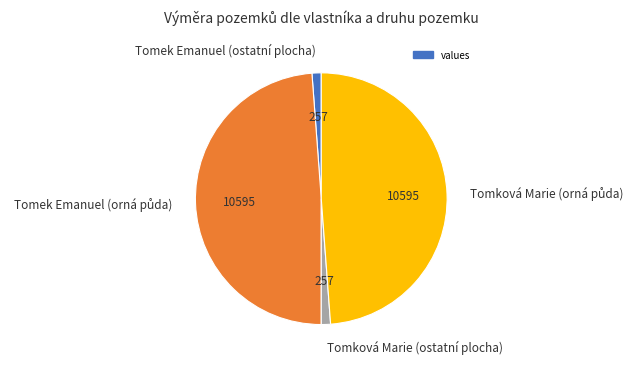

Is Tomek Emanuel (ostatní plocha) the majority of the pie?

No